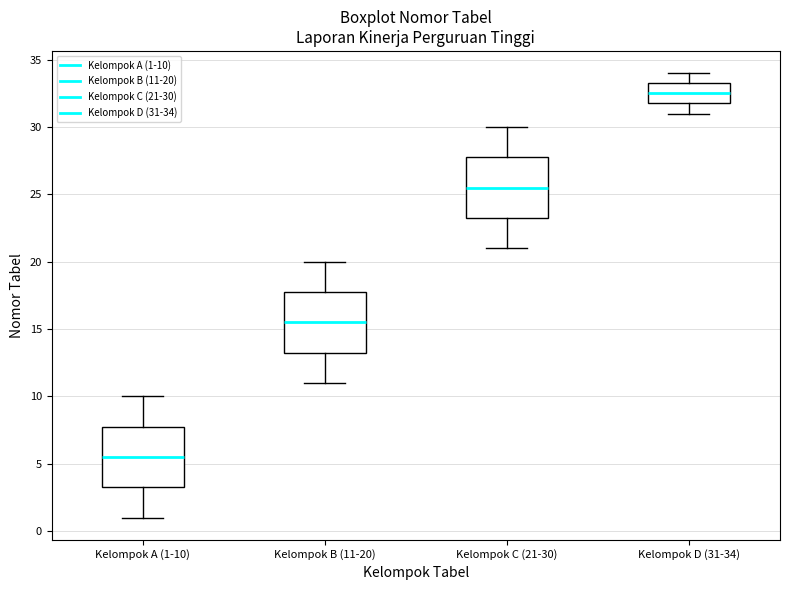

Which box has the lowest median line?

Kelompok A (1-10)